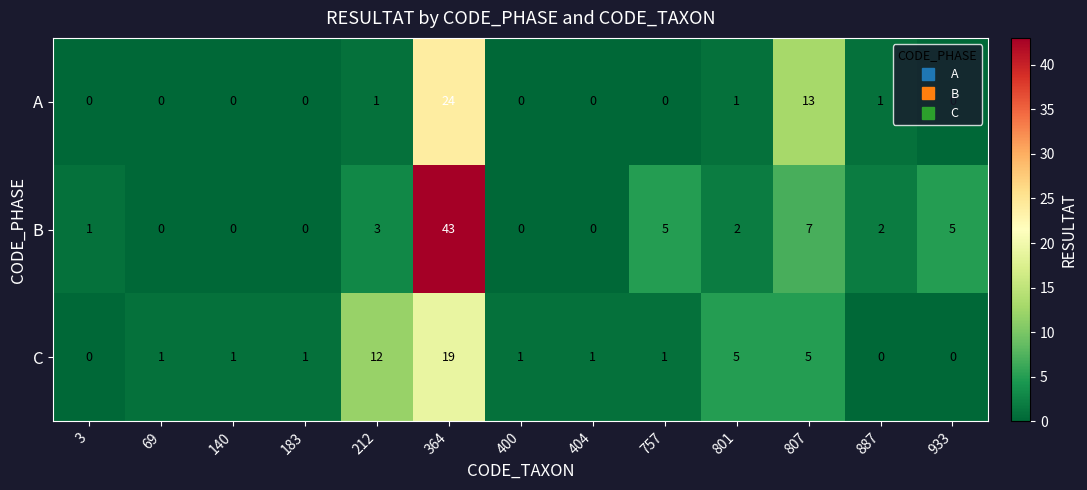

How many categories are shown in the chart?

13